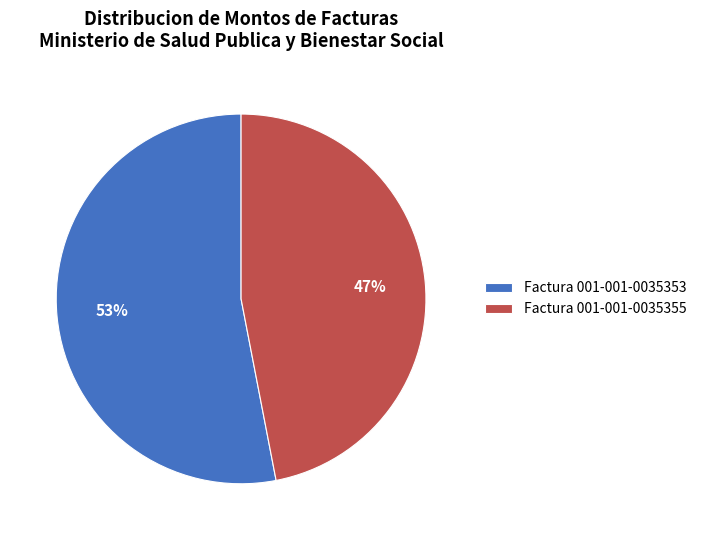

To the nearest percent, what is the difference between the Factura 001-001-0035353 and Factura 001-001-0035355 slice percentages?

6%